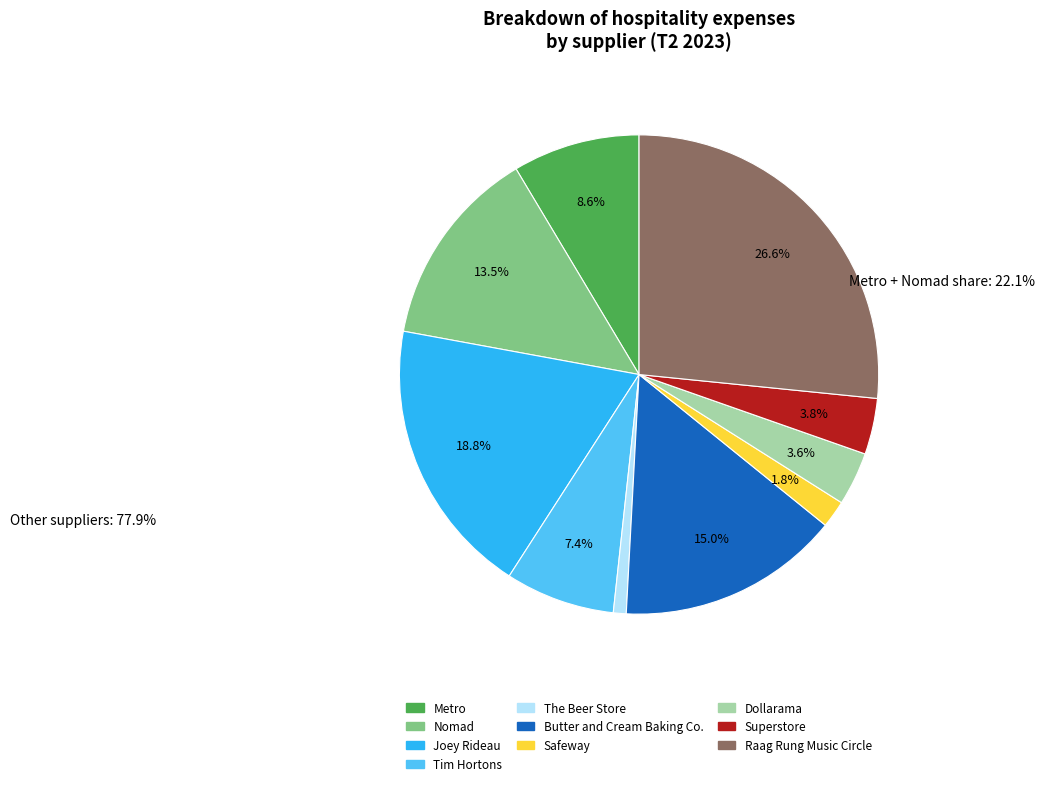

Combined, what portion of the pie is Metro and Superstore?

12.4%